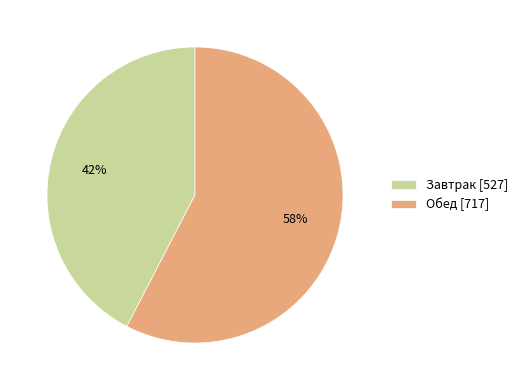

Does Обед represent more than half of the total?

Yes